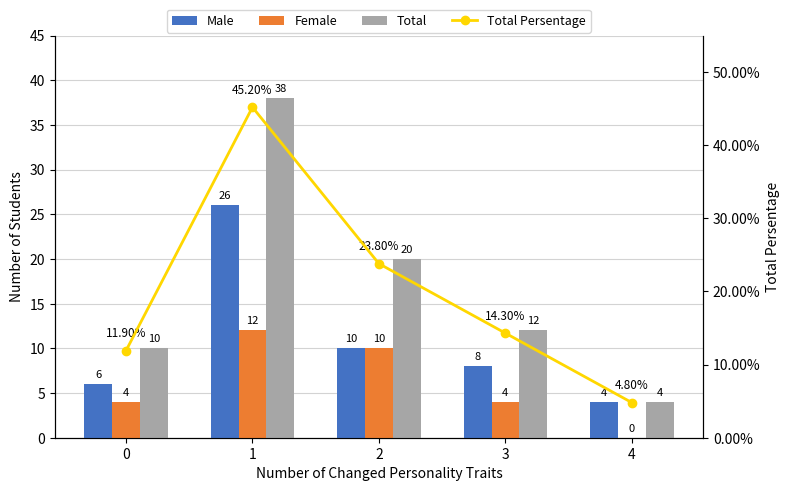

At which label does Total Persentage reach its peak?

1